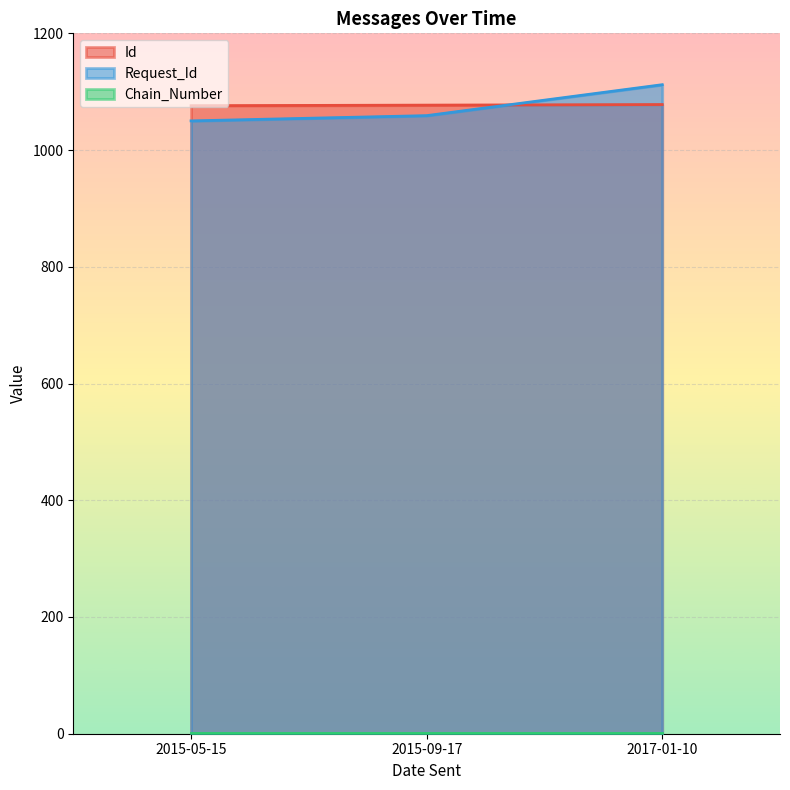

What is the value of the Request_Id point at the 1st from the left?

1050